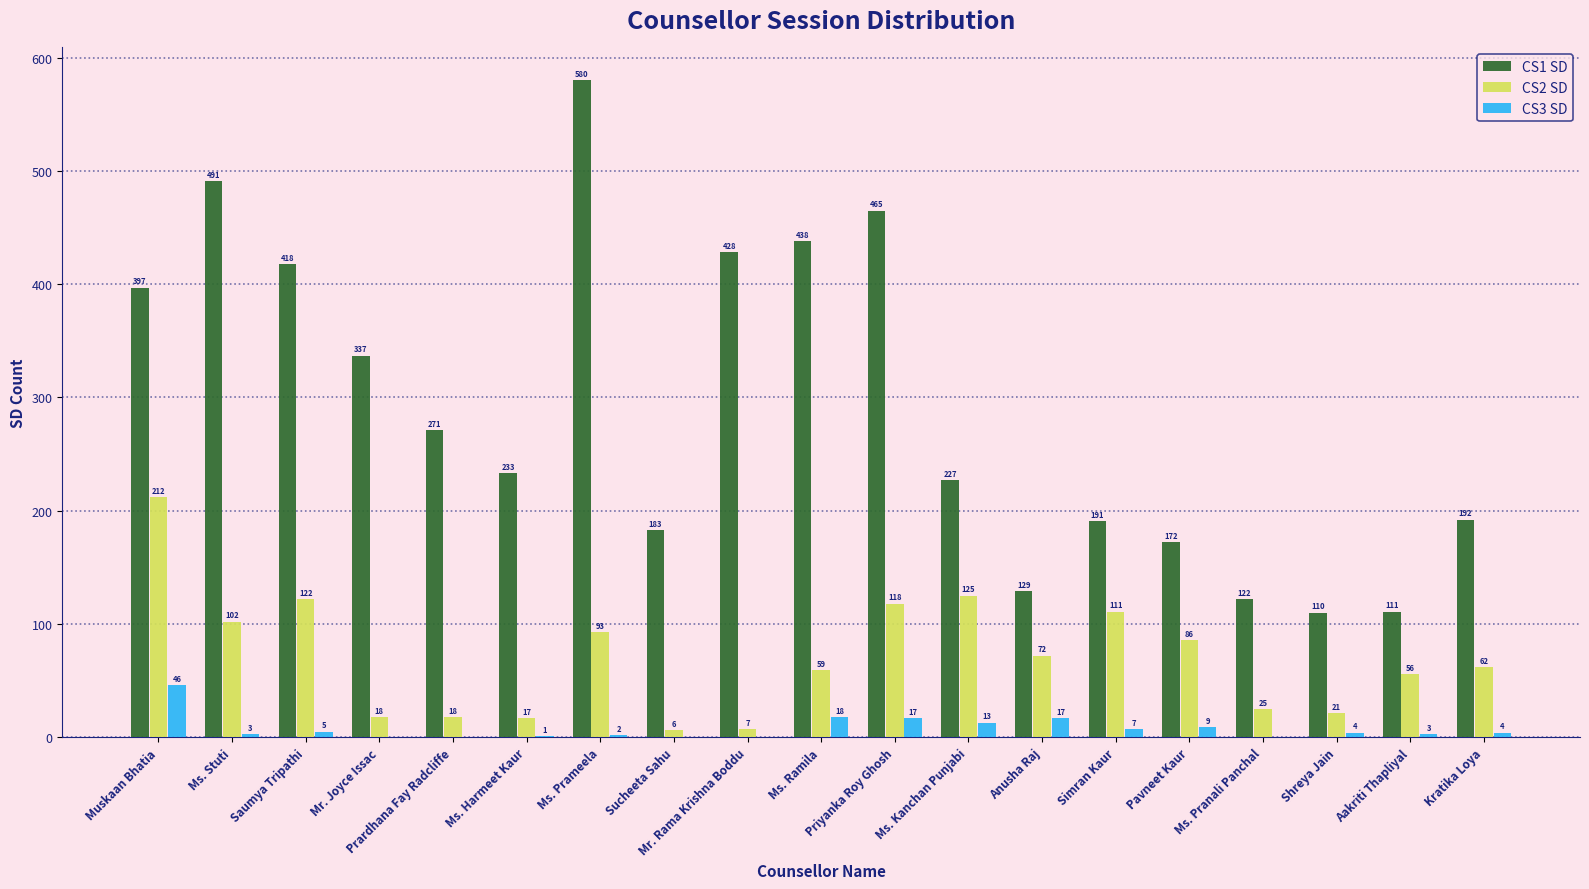

The CS1 SD series shows 131 at Mr. Joyce Issac. True or false?

False